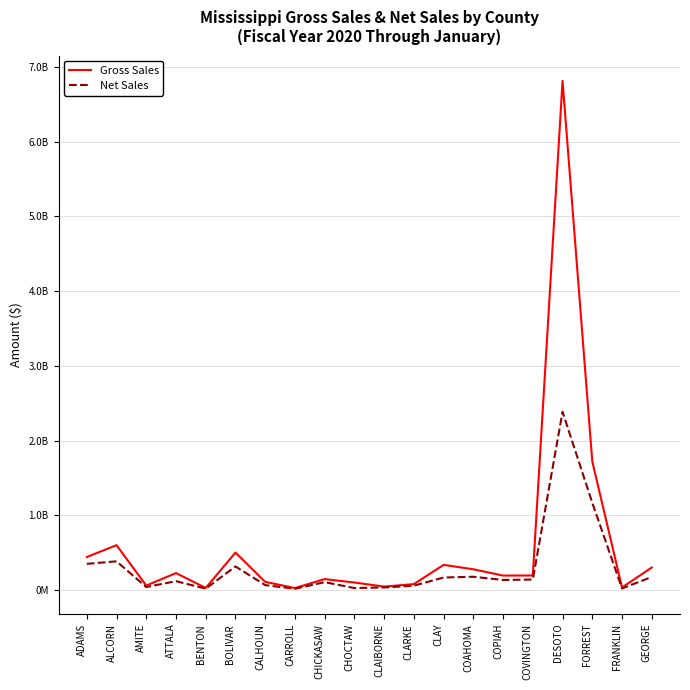

Does the chart display data point markers on the line(s)?

No